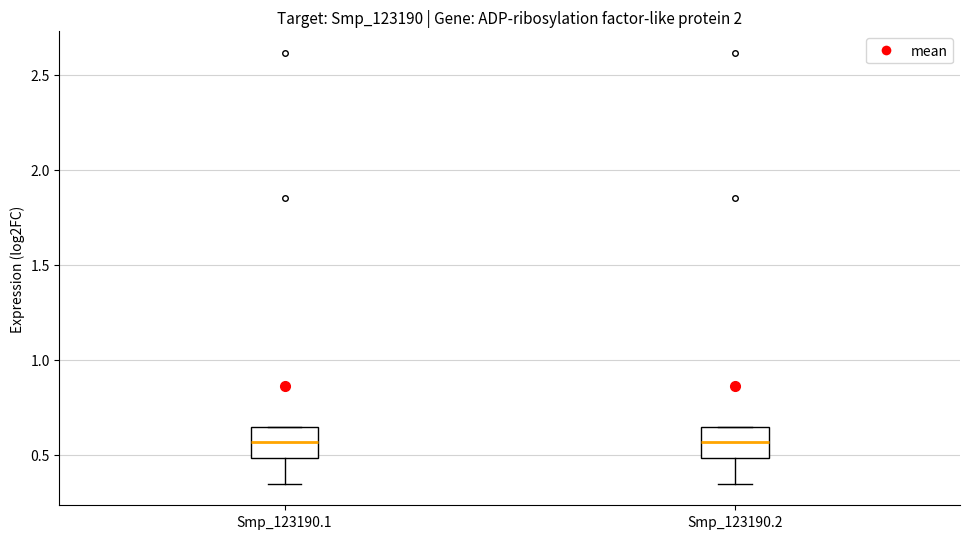

Reading left to right, read every box against the y-axis: the position of its median line, the range the box covers, and the ends of its whiskers. The values are not printed on the chart, so give them approximately, as read against the axis.

Smp_123190.1: median 0.55, box 0.50 to 0.65, whiskers 0.35 to 0.65
Smp_123190.2: median 0.55, box 0.50 to 0.65, whiskers 0.35 to 0.65